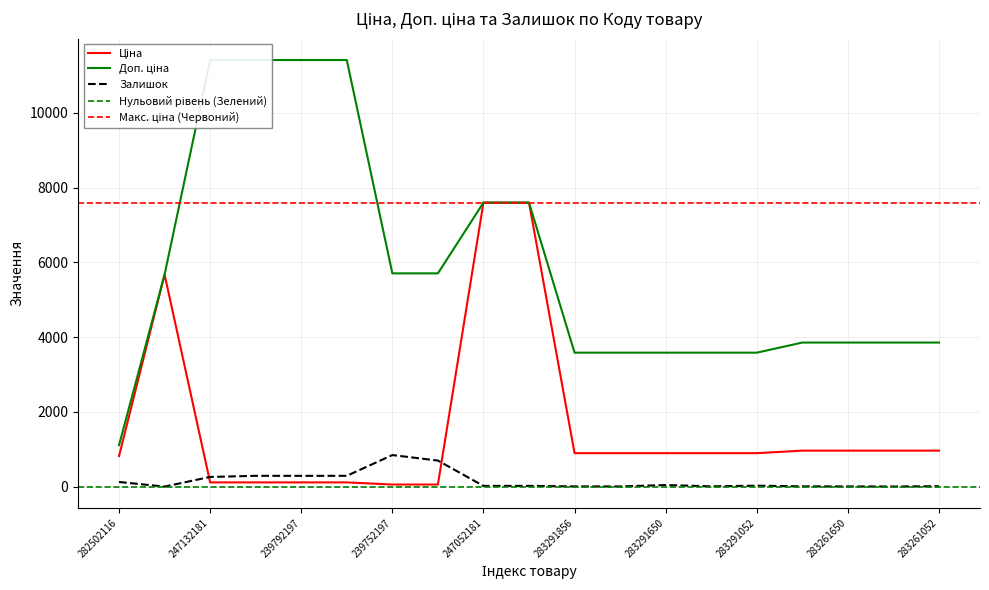

Which series has the largest total across all categories?

Доп. ціна